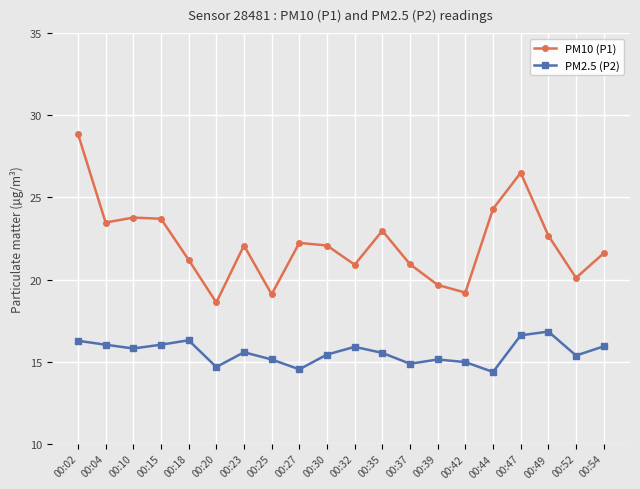

What is the sum of the PM2.5 (P2) values at 00:25 and 00:44?

29.5